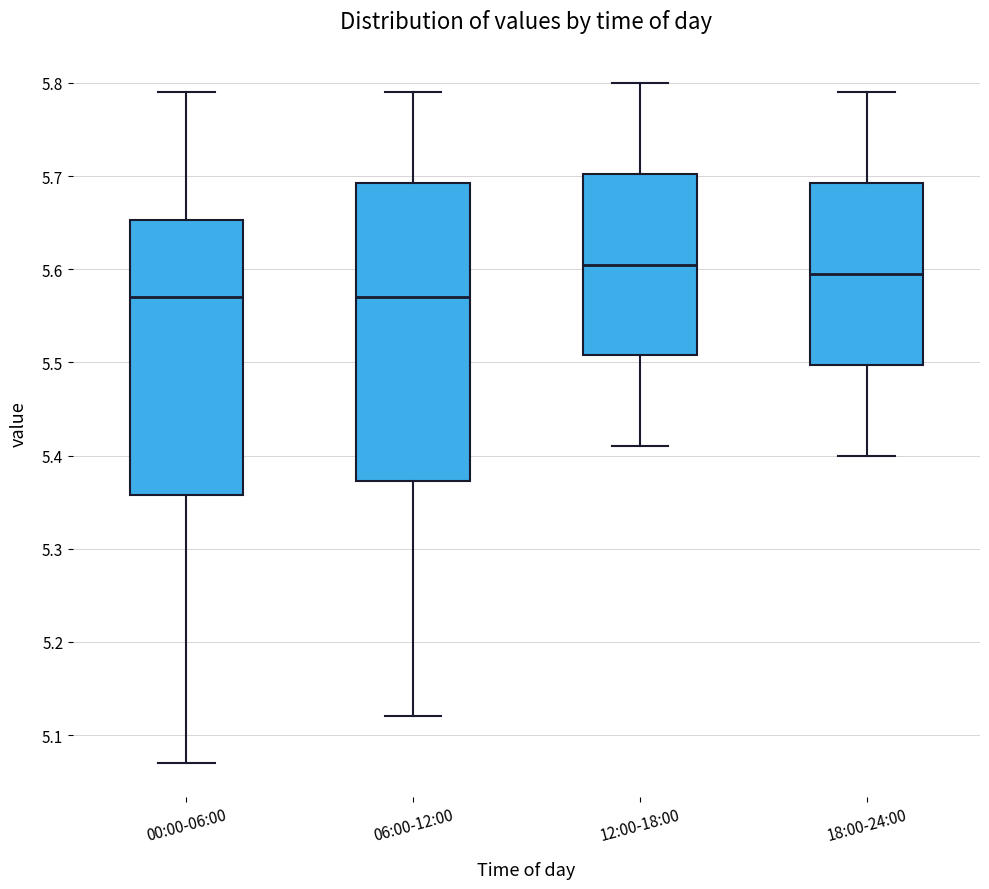

Reading left to right, read every box against the y-axis: the position of its median line, the range the box covers, and the ends of its whiskers. The values are not printed on the chart, so give them approximately, as read against the axis.

00:00-06:00: median 5.57, box 5.36 to 5.65, whiskers 5.07 to 5.79
06:00-12:00: median 5.57, box 5.37 to 5.69, whiskers 5.12 to 5.79
12:00-18:00: median 5.61, box 5.51 to 5.70, whiskers 5.41 to 5.80
18:00-24:00: median 5.60, box 5.50 to 5.69, whiskers 5.40 to 5.79